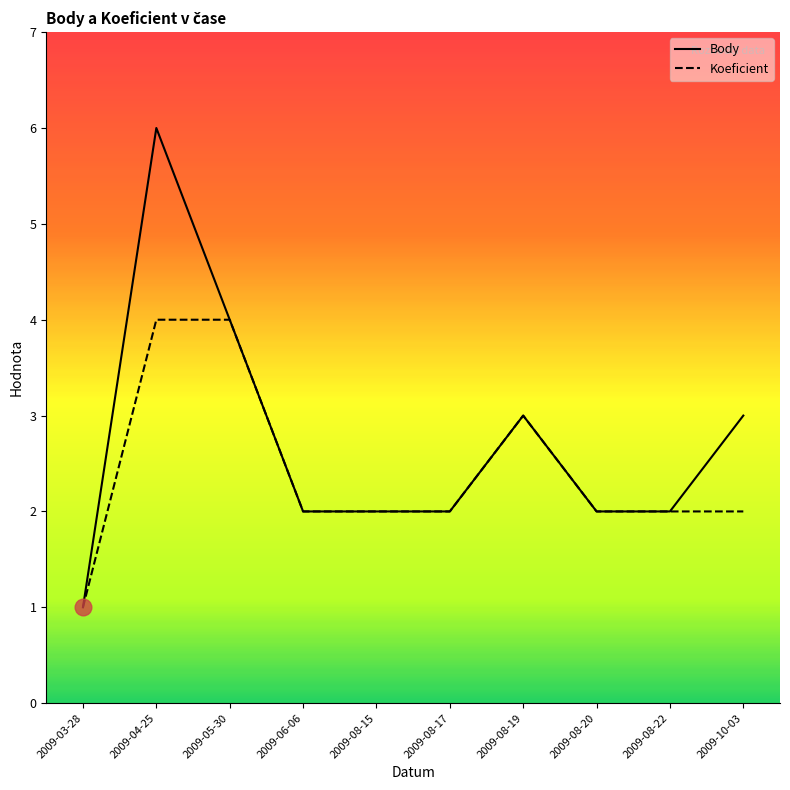

What is the label of the 7th point from the left?

2009-08-19